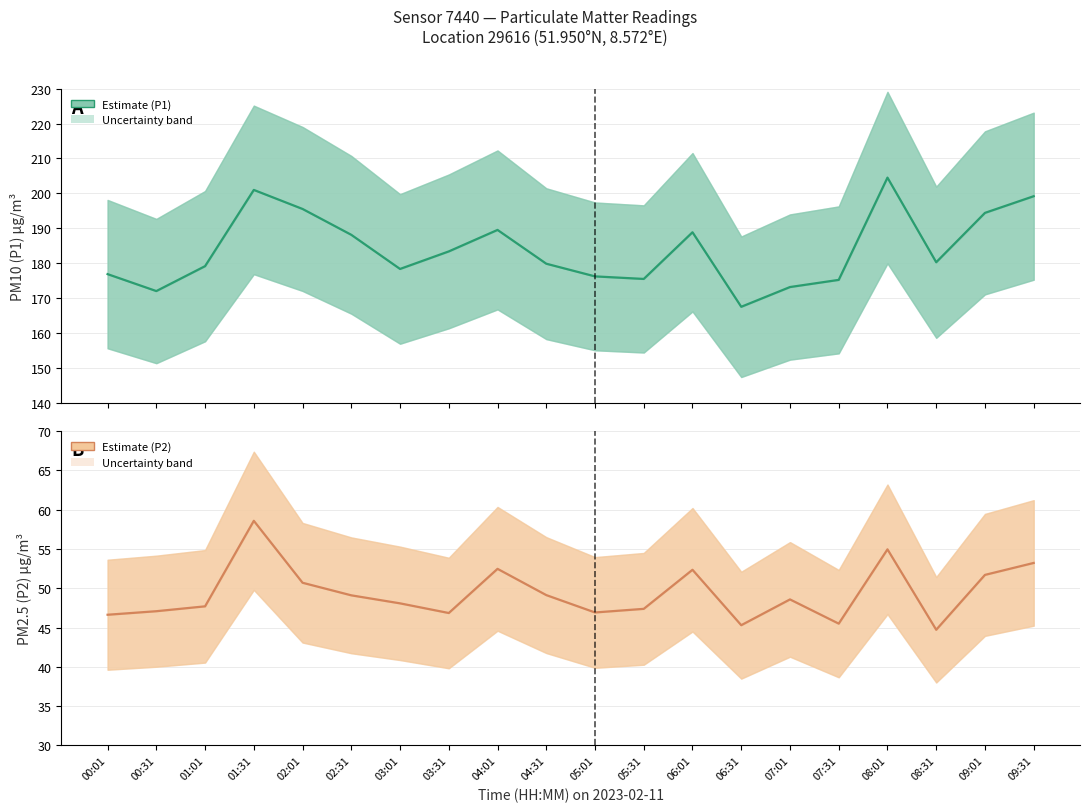

Is it true that P2 mean equals 32.2 at 01:31?

False